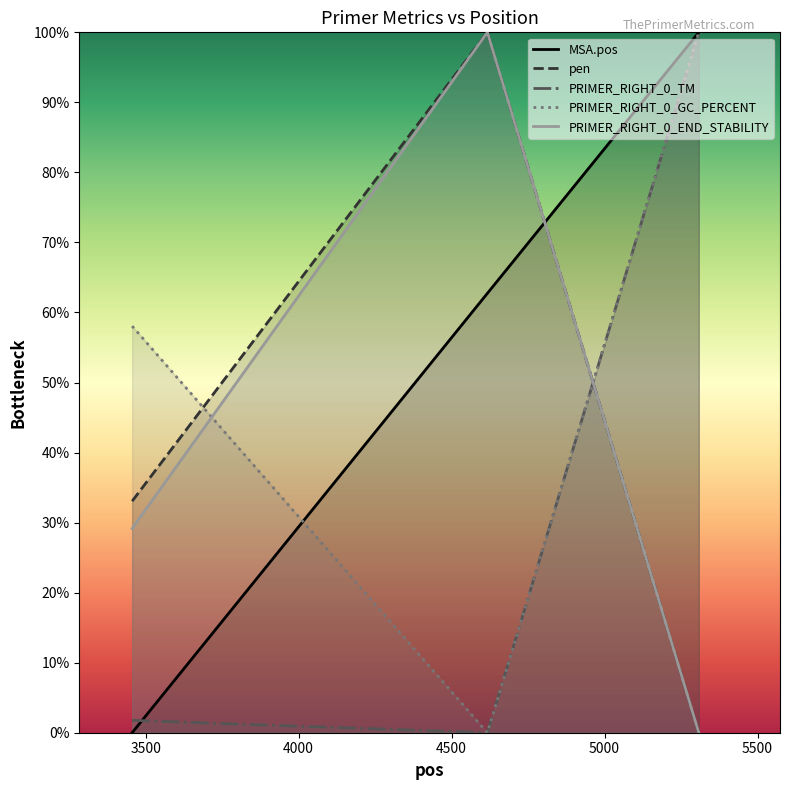

What is the approximate value of pen at 4617?

100.0